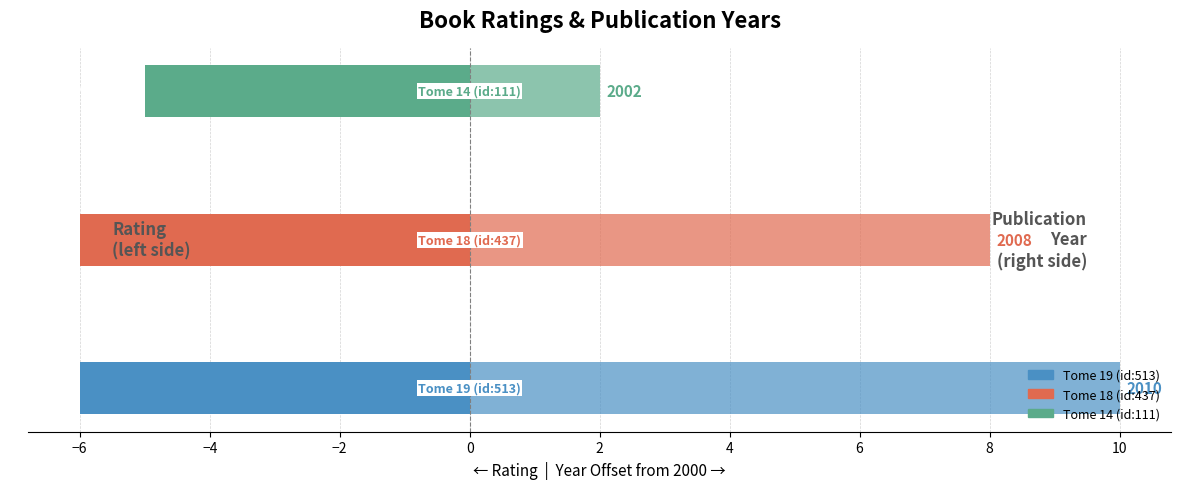

Which series has the widest spread of values?

year offset (year-2000)